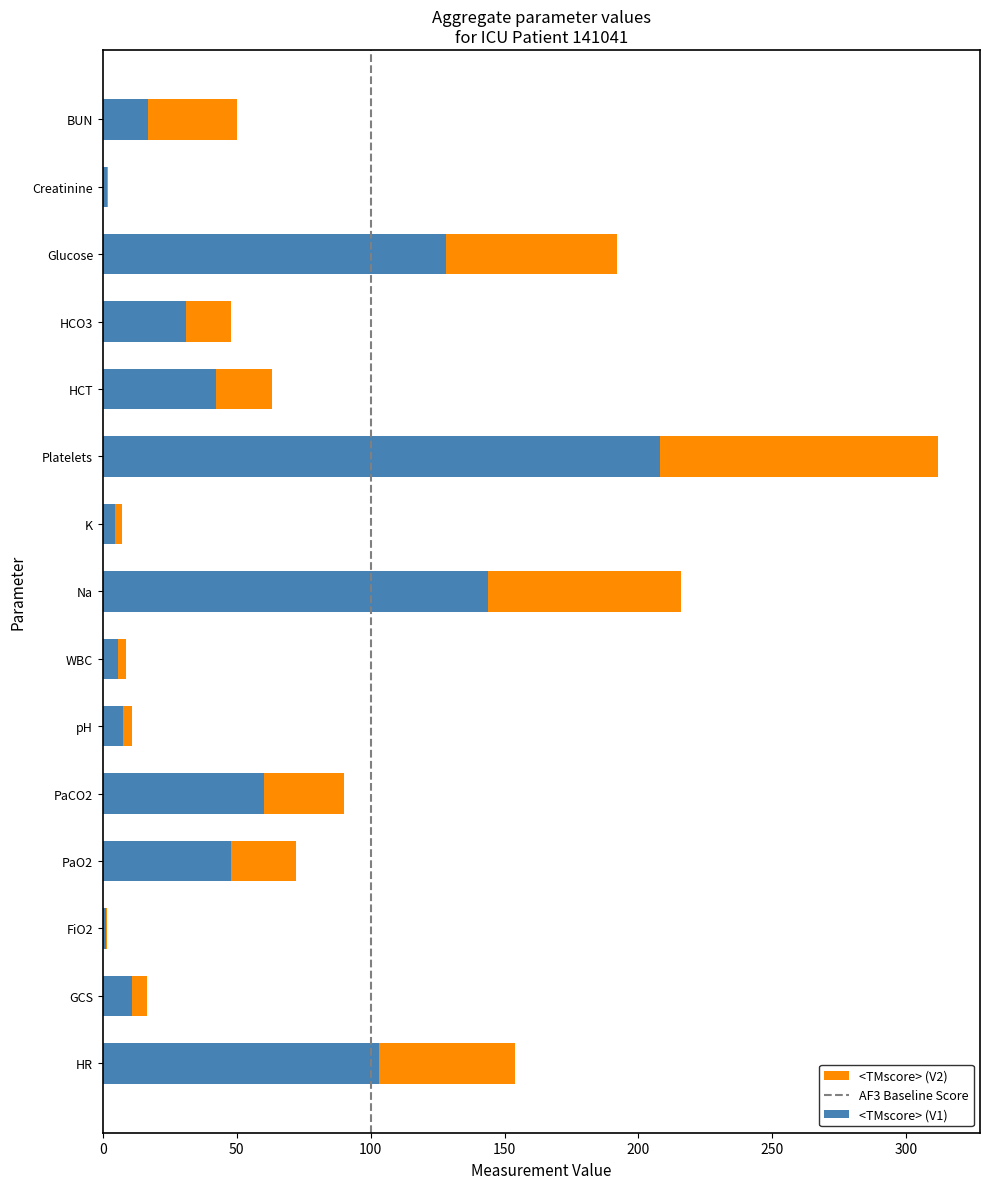

What is the highest value of the <TMscore> (V1) series?

208.0